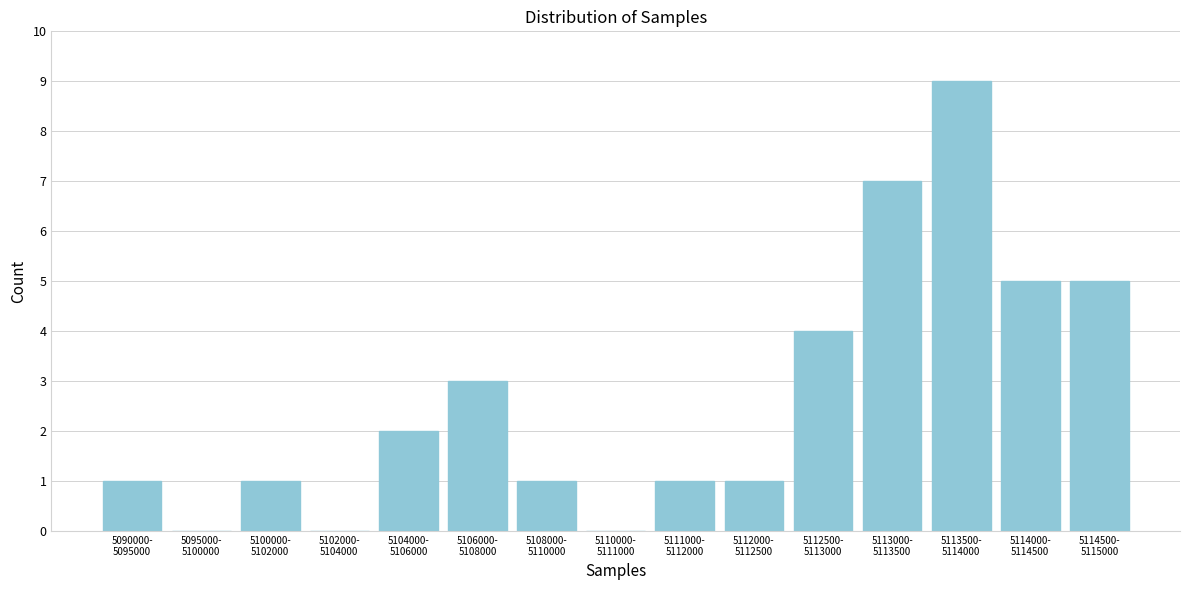

What is the greatest value displayed?

9